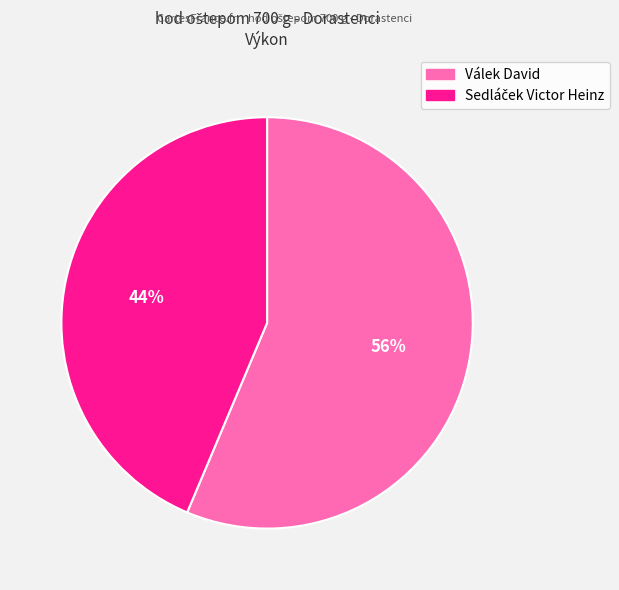

To the nearest percent, what portion does Válek David represent?

56%